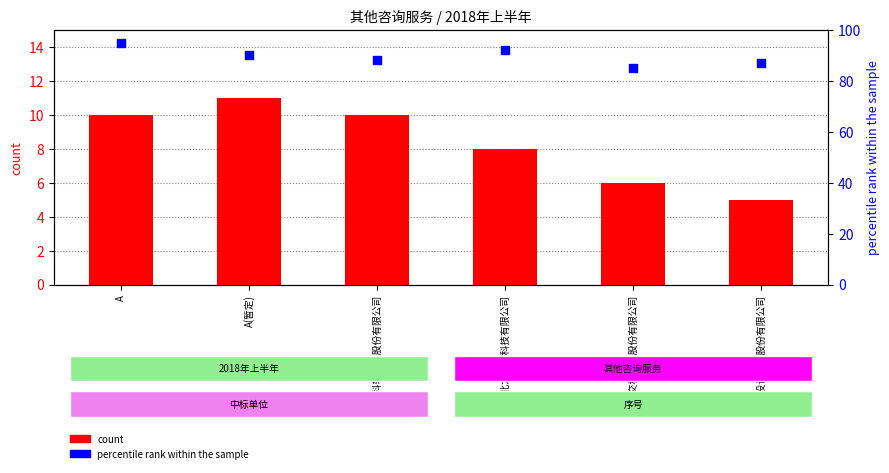

Which series has the largest Y range (max minus min)?

percentile rank within the sample